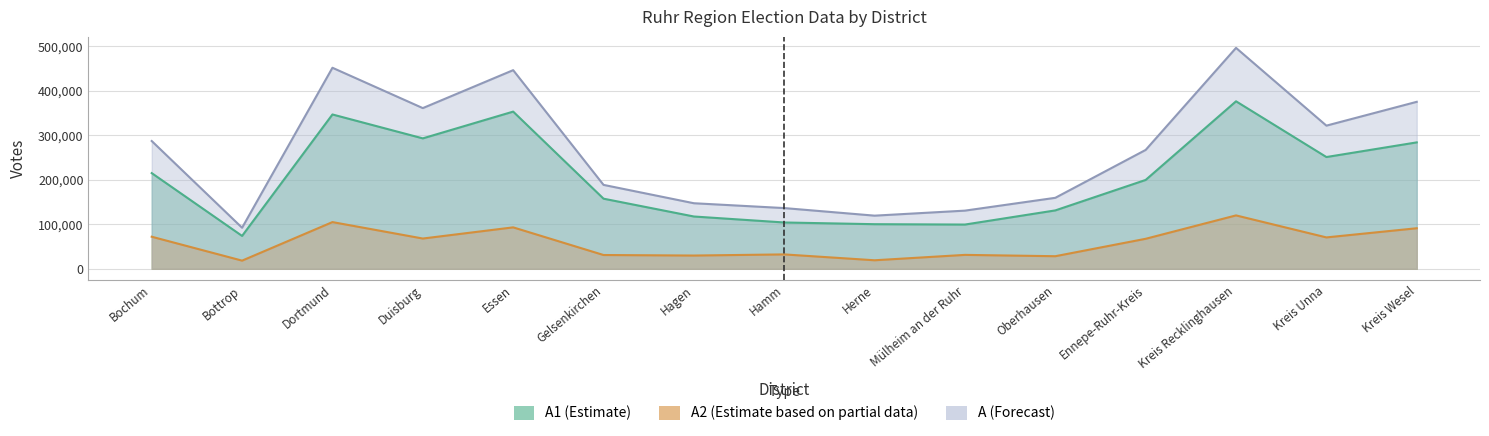

True or false: A and A1 cross at least once.

False